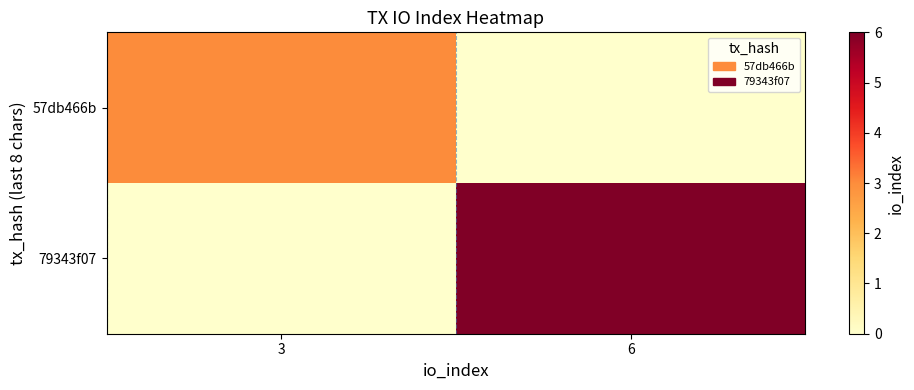

Between 6 and 3, which is larger?

3